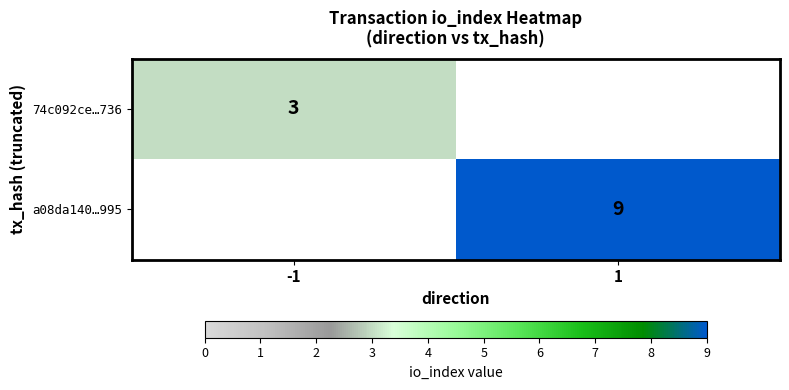

What is the maximum value shown in the chart?

9.0